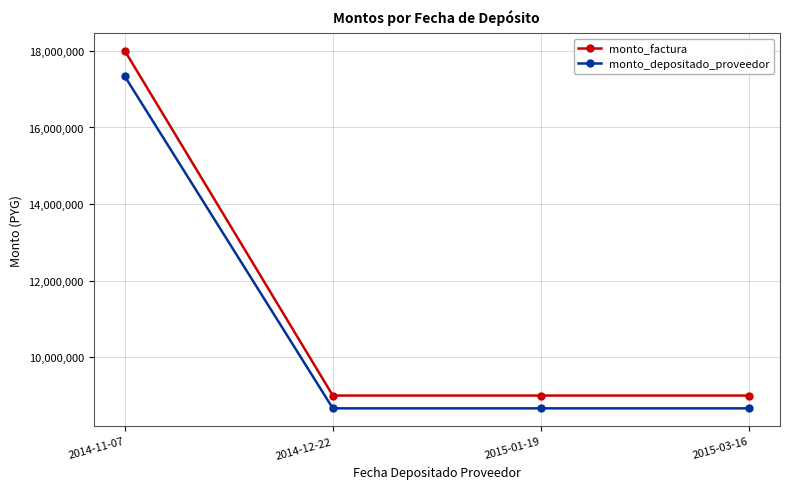

What position from the right is 2015-03-16?

1